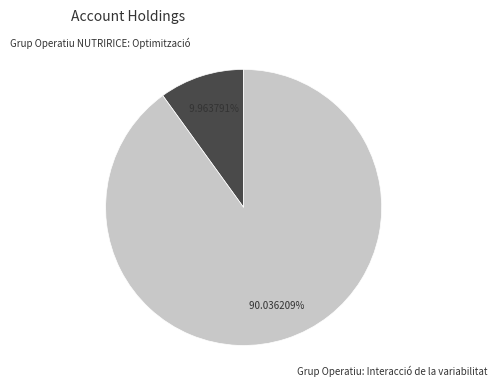

Between Grup Operatiu NUTRIRICE: Optimització and Grup Operatiu: Interacció de la variabilitat, which is larger?

Grup Operatiu: Interacció de la variabilitat